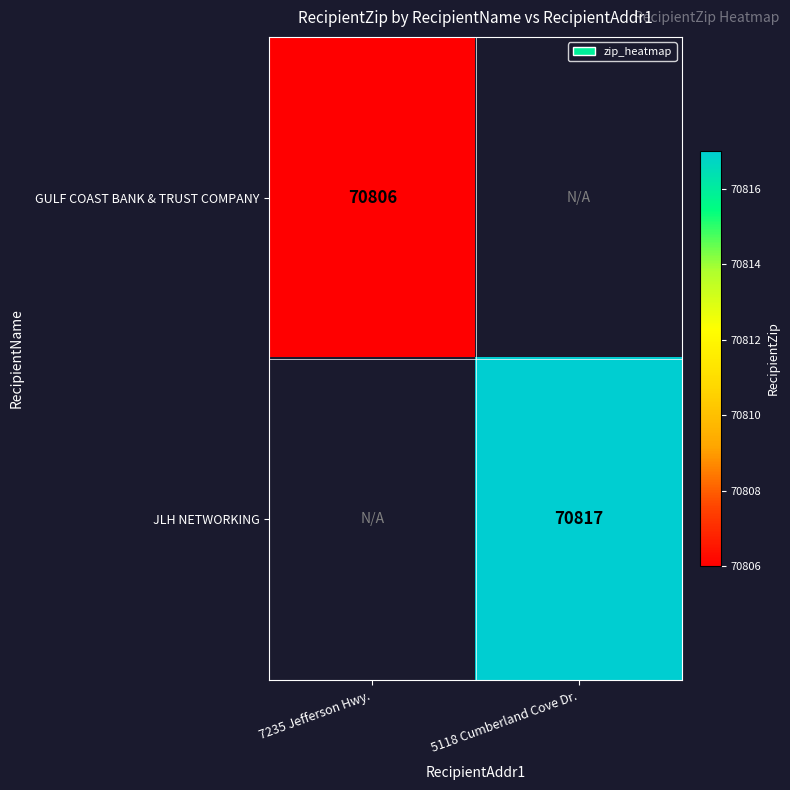

Which has a higher value, 7235 Jefferson Hwy. or 5118 Cumberland Cove Dr.?

5118 Cumberland Cove Dr.